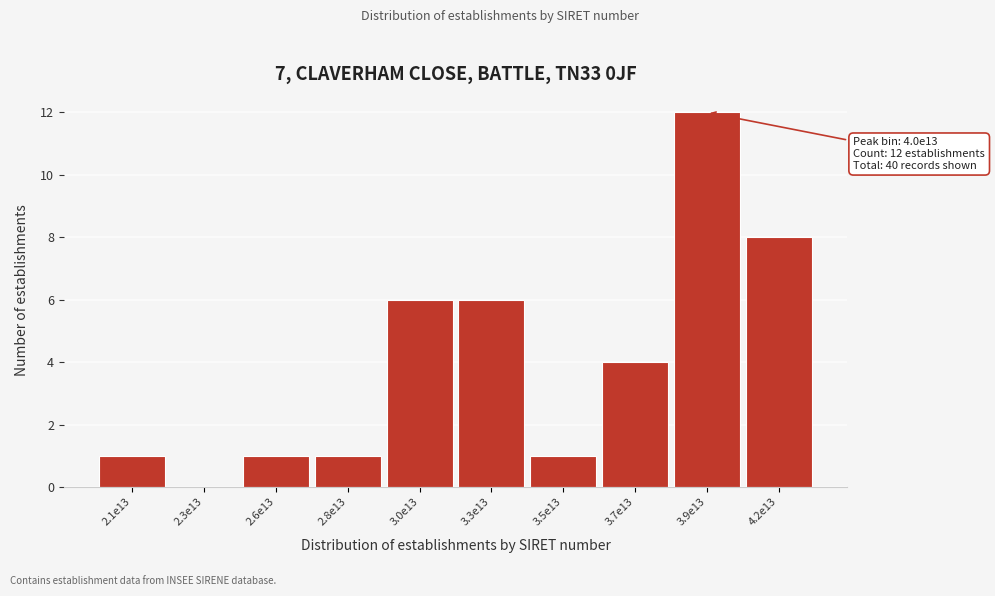

Reading left to right, what are all the values shown in this chart?

2.1e13=1	2.3e13=0	2.6e13=1	2.8e13=1	3.0e13=6	3.3e13=6	3.5e13=1	3.7e13=4	3.9e13=12	4.2e13=8